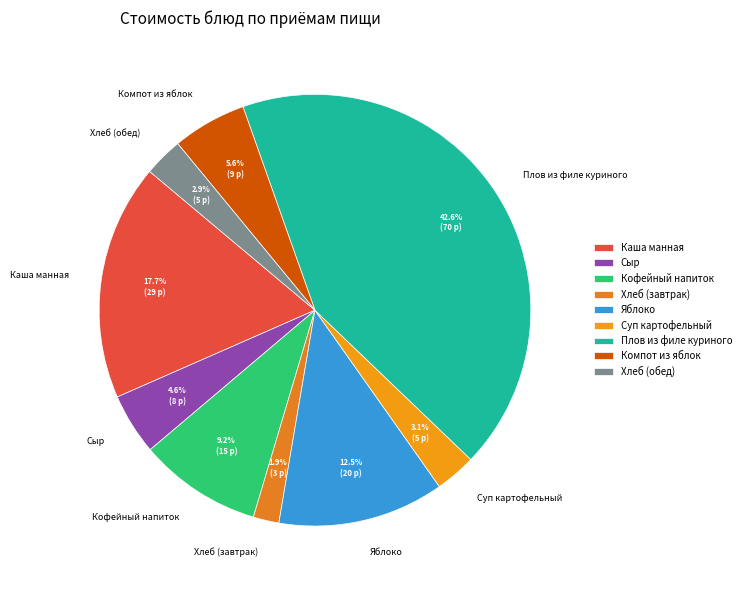

To the nearest percent, what percentage of the pie is Хлеб (обед)?

3%